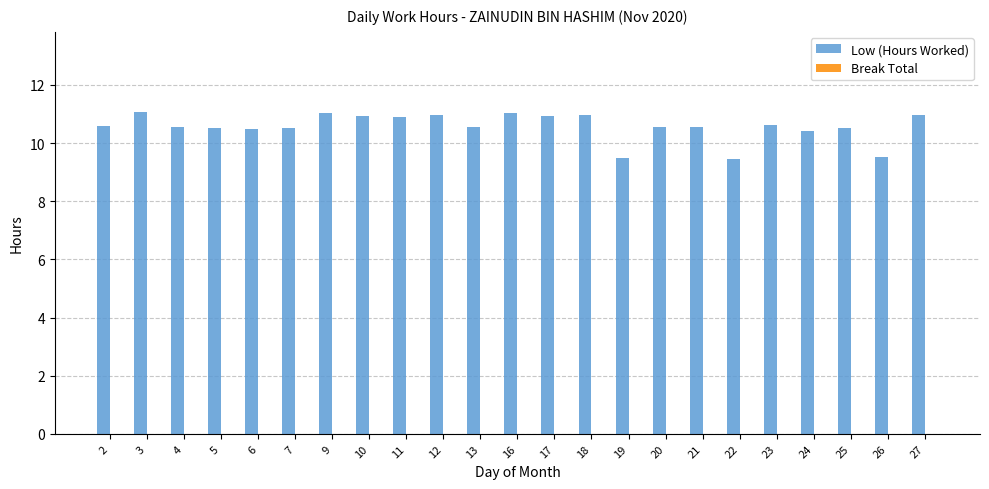

What is the maximum value shown in the chart?

11.1